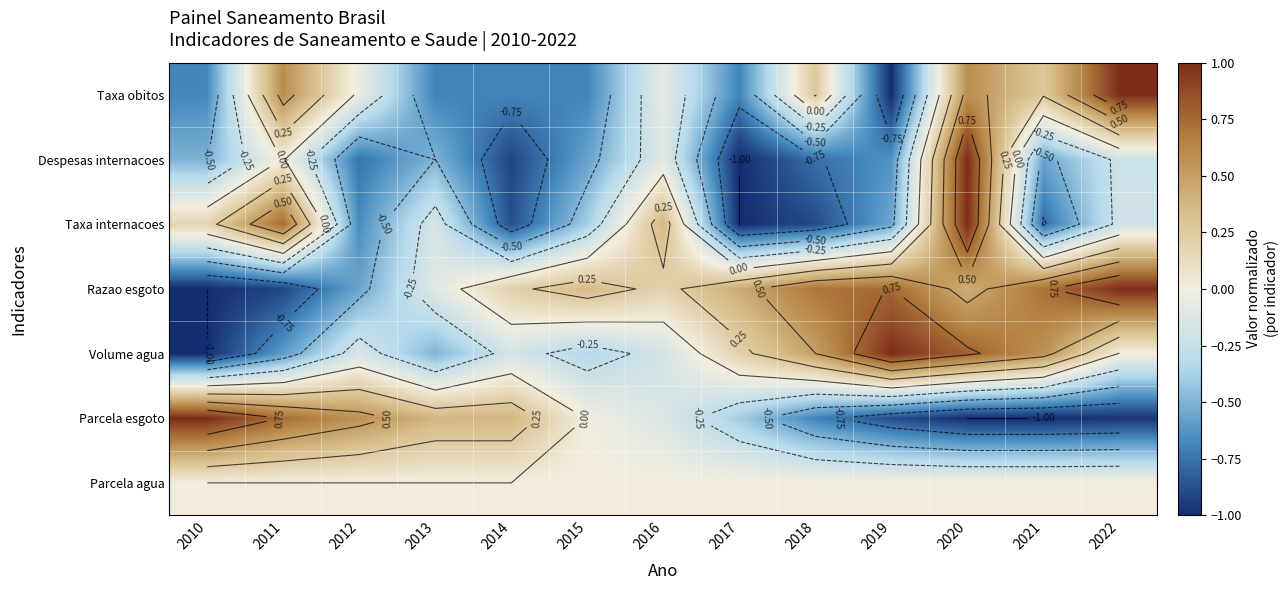

What is the total value across all series at 2010?

-2.0